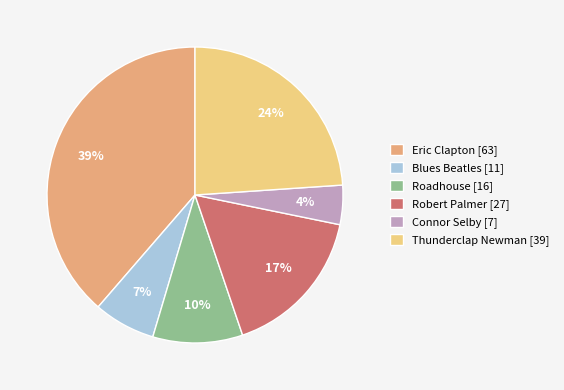

How many segments does this pie chart have?

6